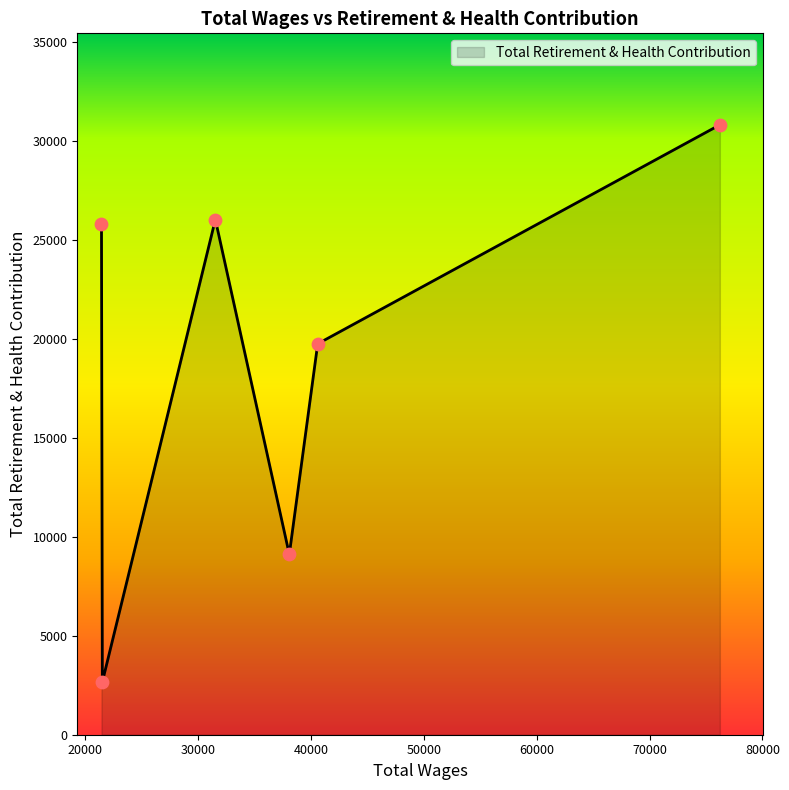

What is the average value?

19032